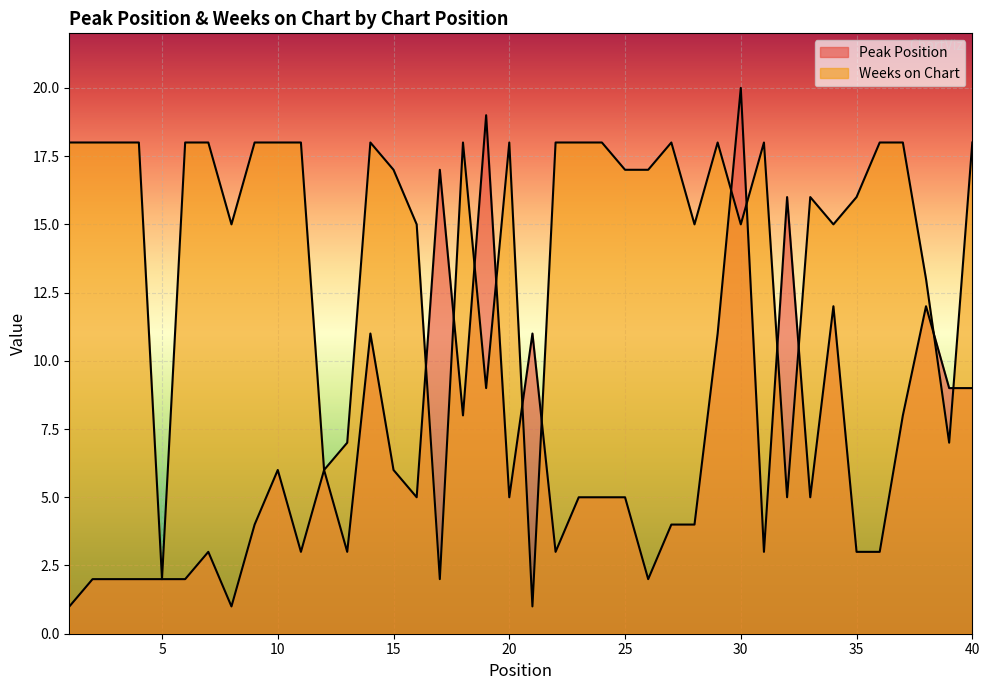

True or false: Peak Position and Weeks on Chart cross at least once.

True